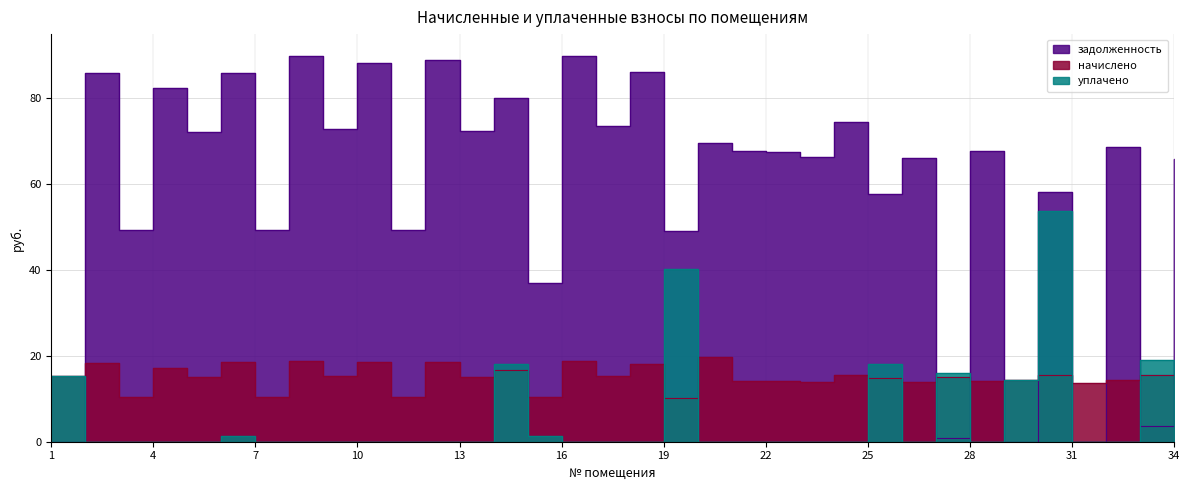

What is the sum of the начислено values at 7 and 20?

30.1